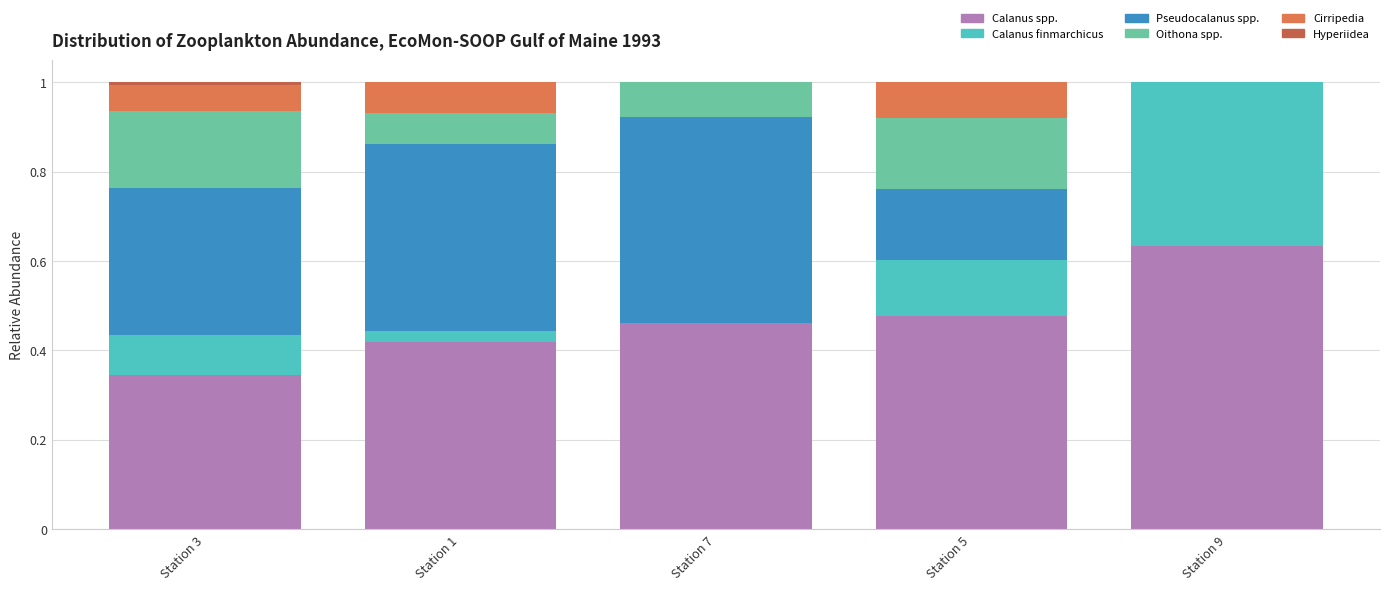

Which series has the largest total across all categories?

Calanus spp.